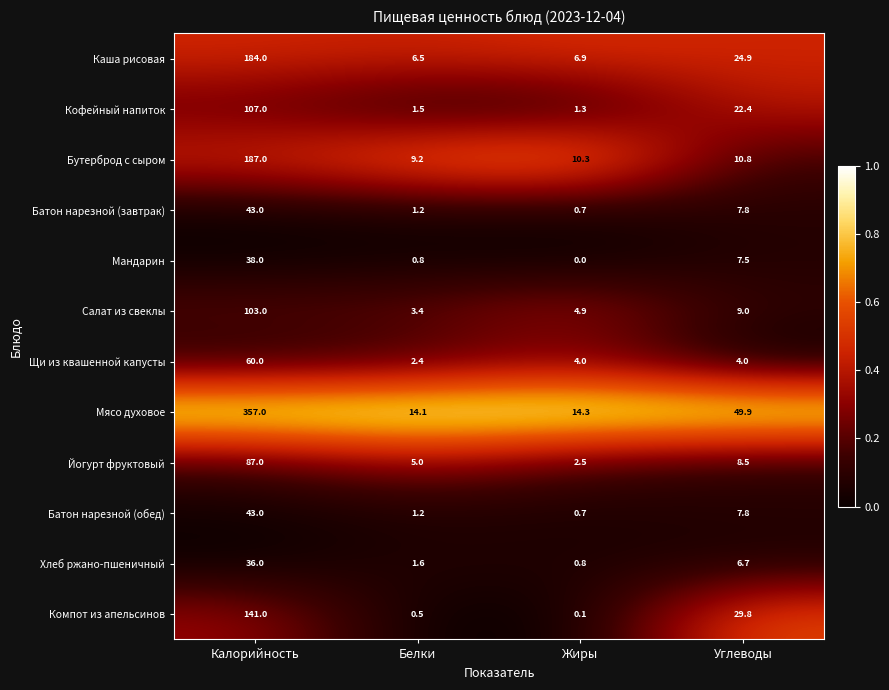

Between Калорийность and Углеводы, which series saw the biggest shift?

Мясо духовое